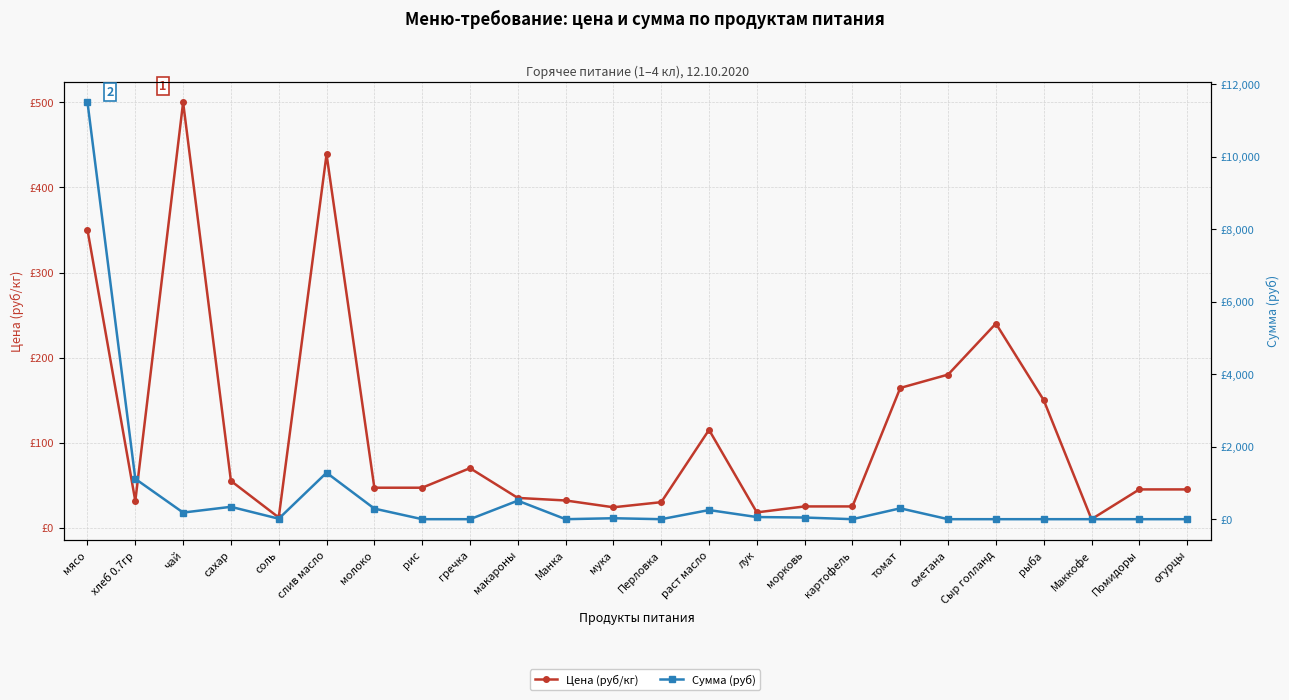

How many values in the Сумма (руб) series exceed 26?

12